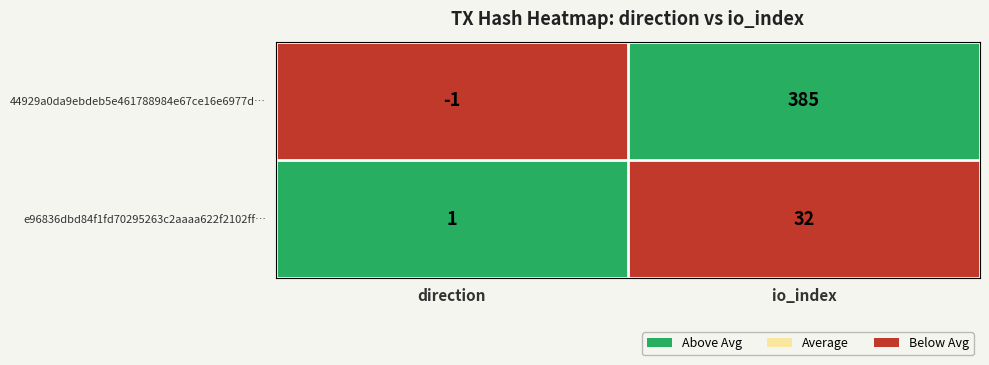

Reading right to left, extract all data points from this chart.

44929a0da9ebdeb5e461788984e67ce16e6977d…: io_index=385	direction=-1
e96836dbd84f1fd70295263c2aaaa622f2102ff…: io_index=32	direction=1